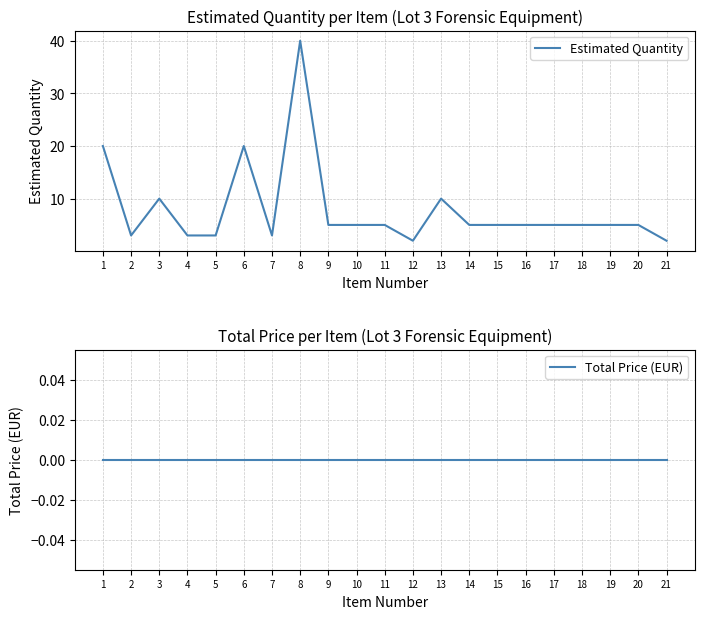

Which series has the widest spread of values?

Estimated Quantity